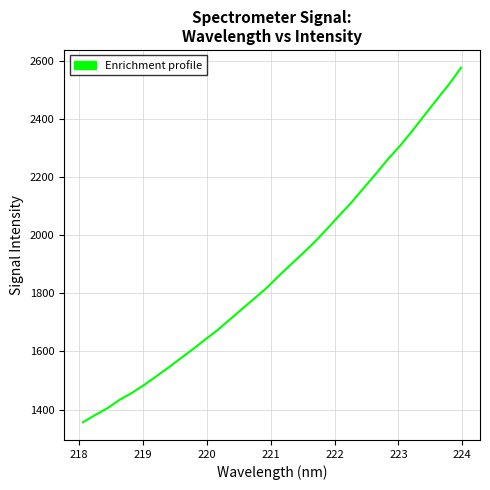

Count the number of values greater than 1858.

16